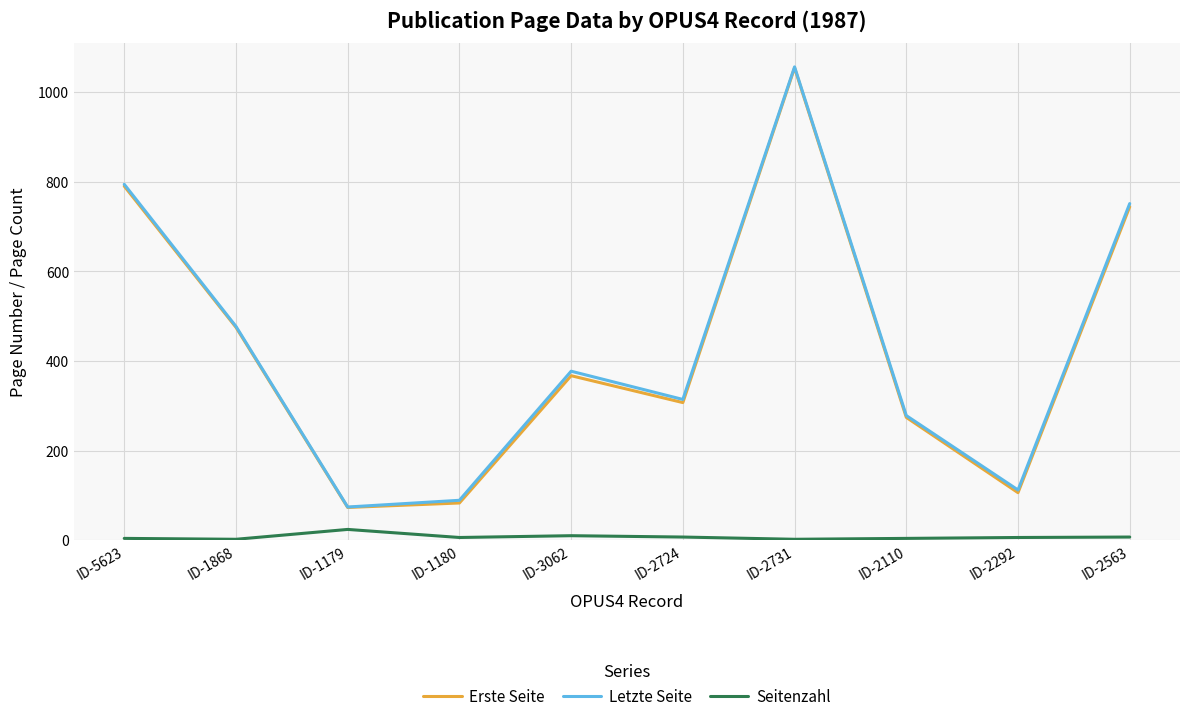

What is the difference between the Letzte Seite values at ID-2724 and ID-3062?

63